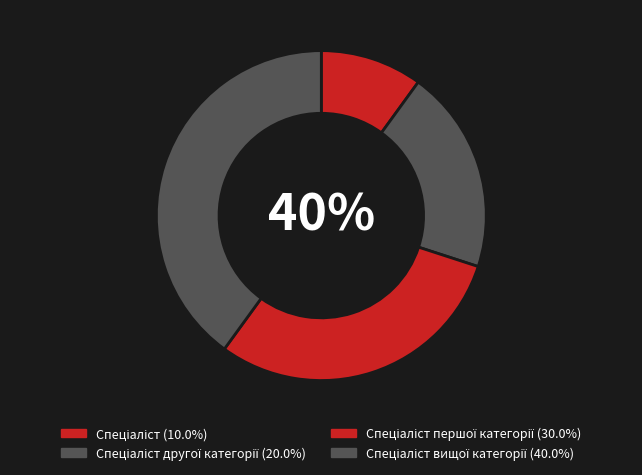

To the nearest percent, what is the average slice percentage?

25%